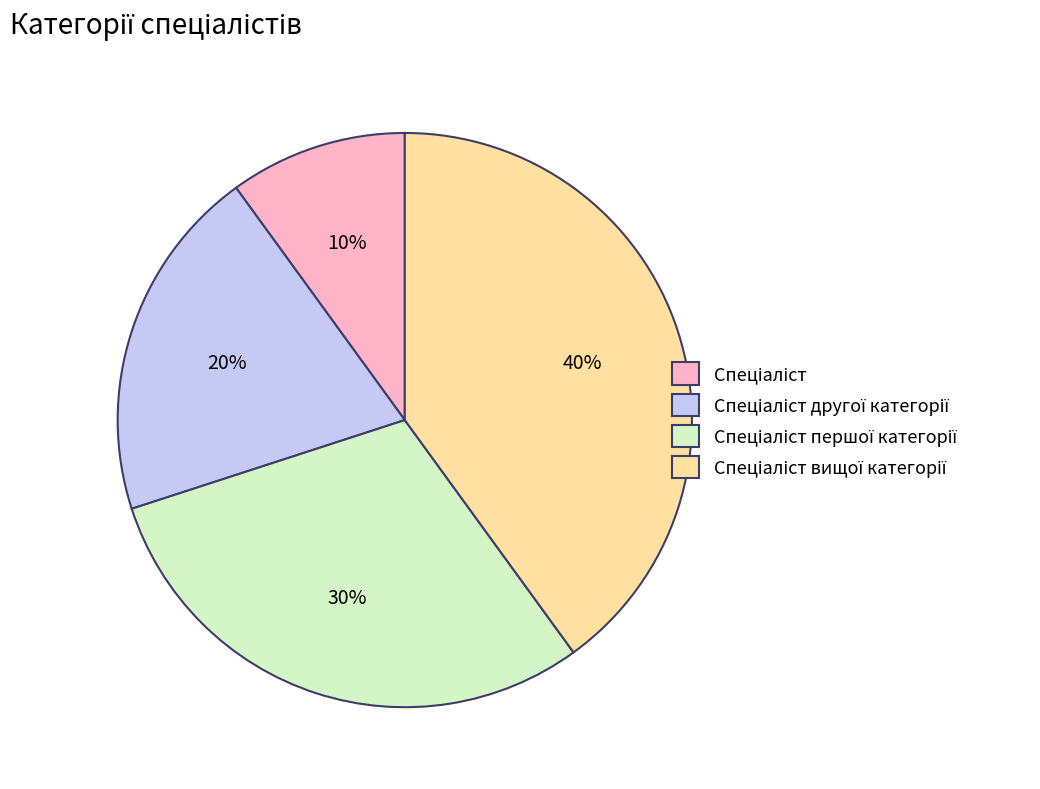

To the nearest percent, what is the difference between the largest and smallest slice percentages?

30%